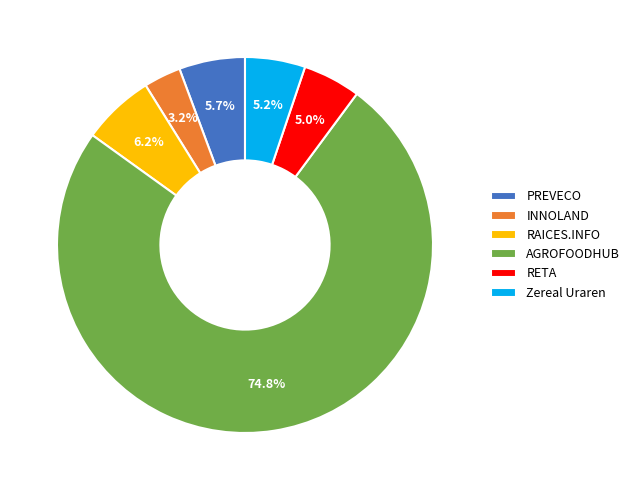

To the nearest percent, what percentage of the pie is INNOLAND?

3%